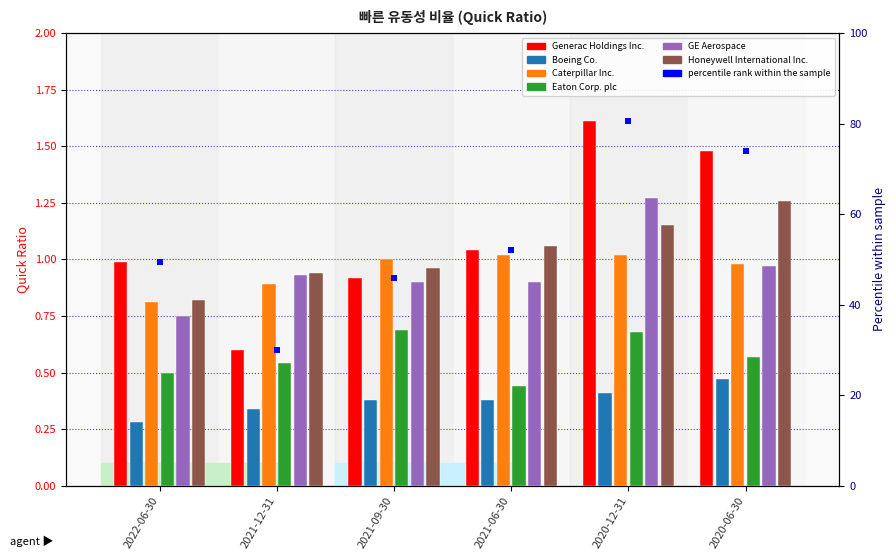

True or false: Caterpillar Inc. has a value of 1.4 at 2020-12-31.

False